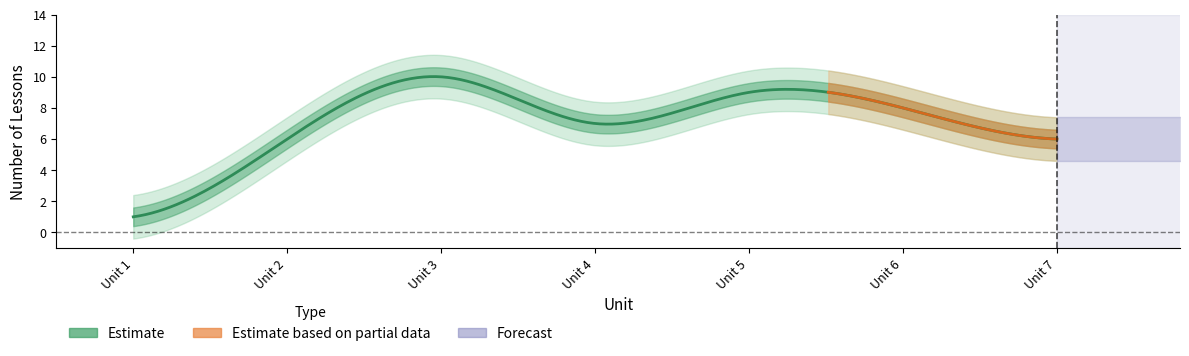

How many lines are shown in the chart?

5